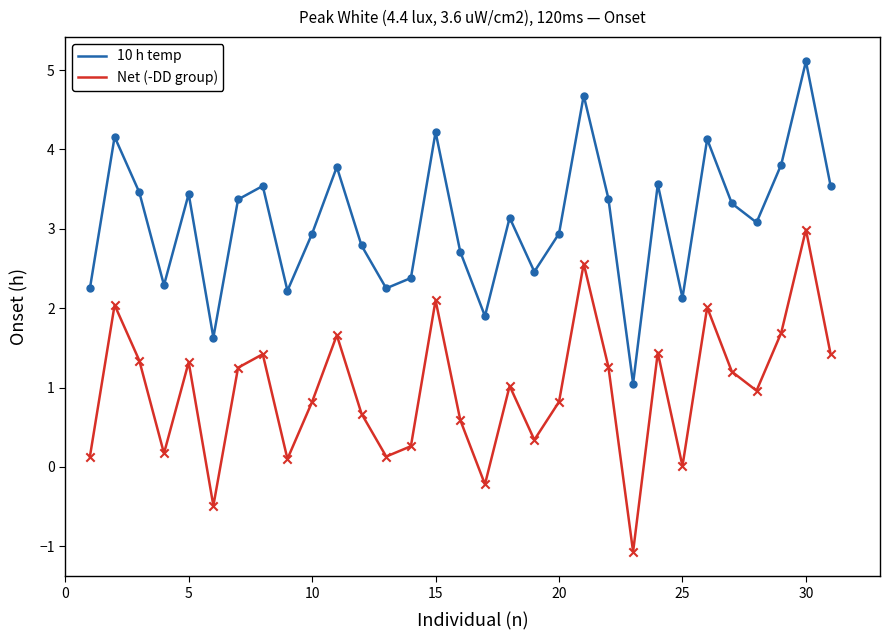

List the series in order of their peak value, highest first.

10 h temp, Net (-DD group)